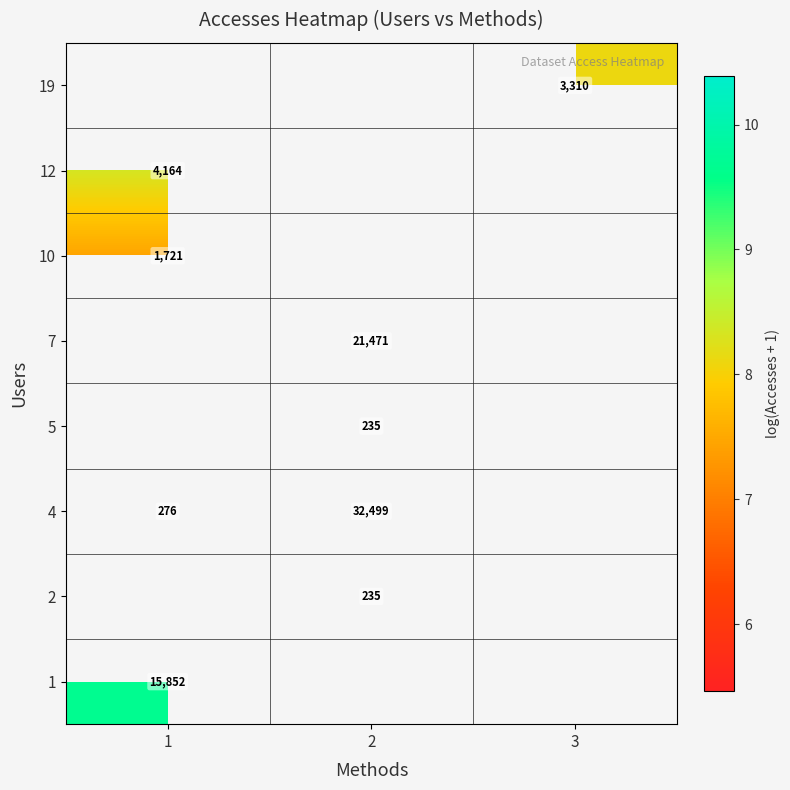

How many distinct data groups are displayed?

8